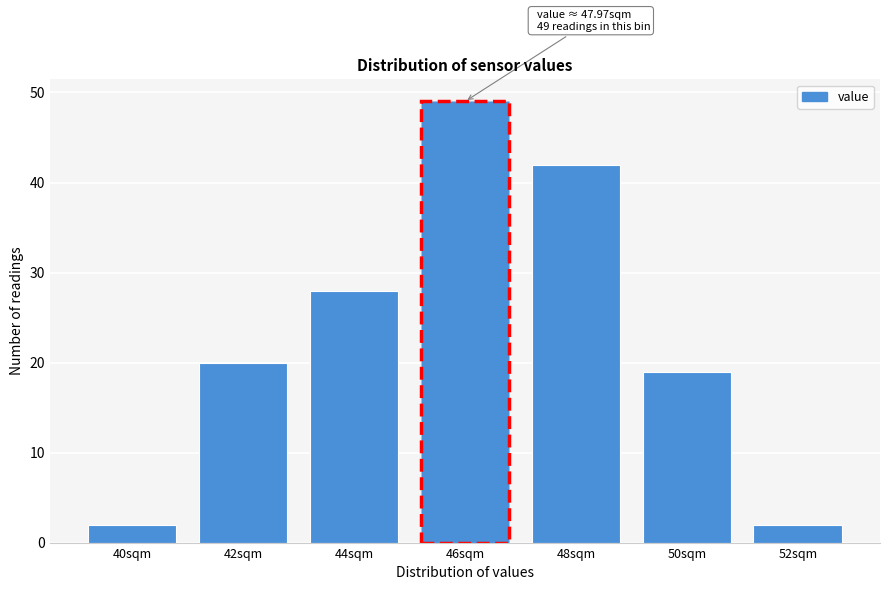

Reading left to right, extract all data points from this chart.

2	20	28	49	42	19	2